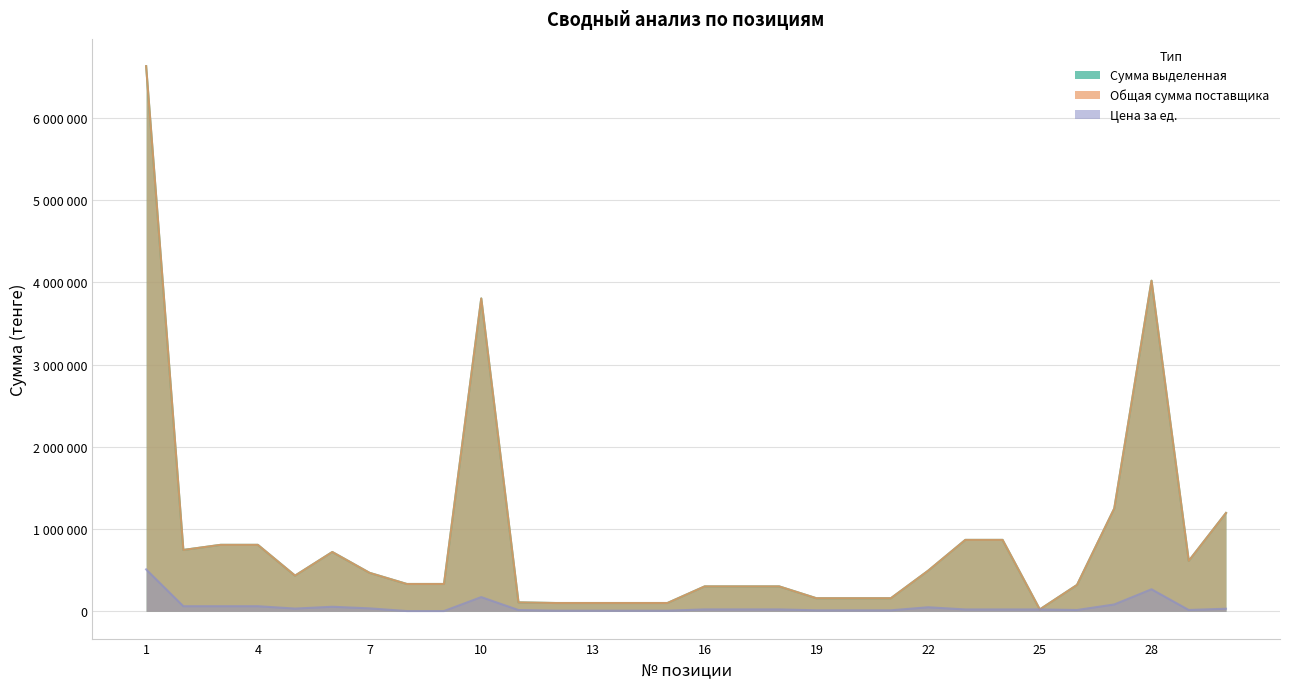

What is the greatest value displayed?

6631664